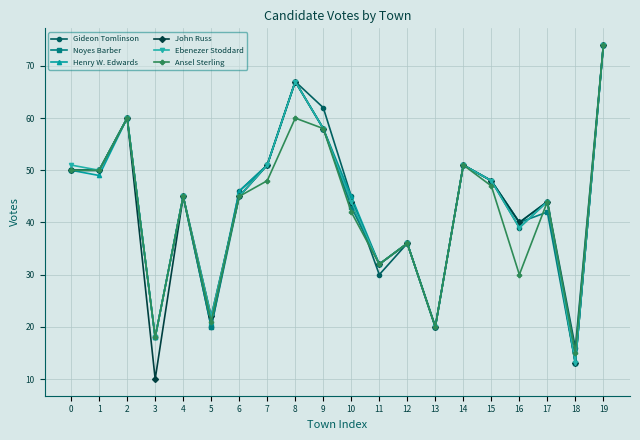

The value of Noyes Barber at 19 is 74. True or false?

True